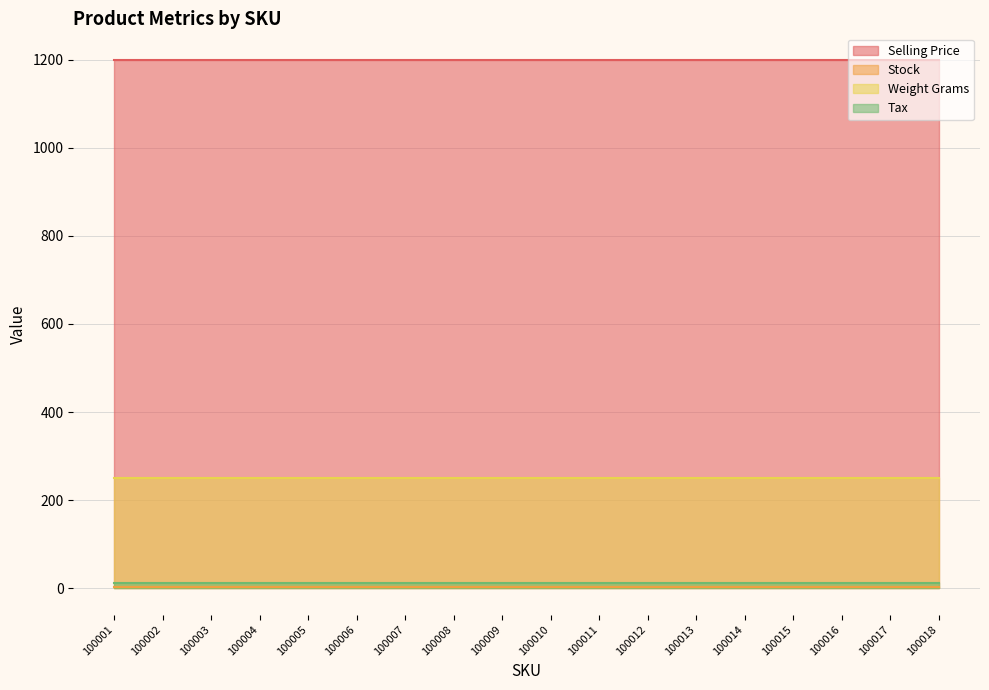

What is the minimum value for Stock?

3